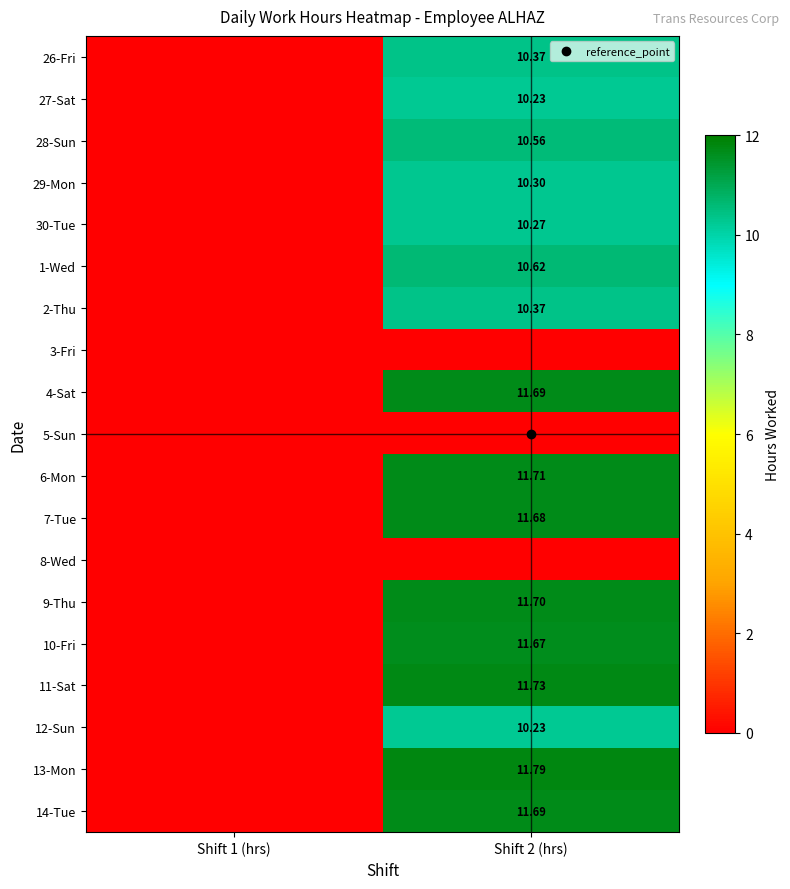

At how many categories does at least one series exceed 8?

1